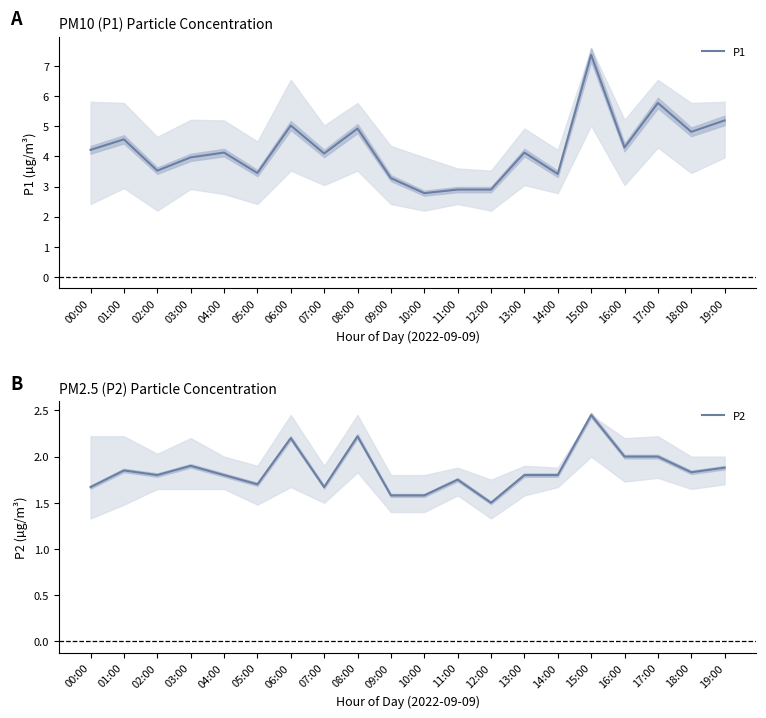

List the labels in order of P1 value, largest first.

15:00, 17:00, 19:00, 06:00, 08:00, 18:00, 01:00, 16:00, 00:00, 04:00, 13:00, 07:00, 03:00, 02:00, 05:00, 14:00, 09:00, 11:00, 12:00, 10:00